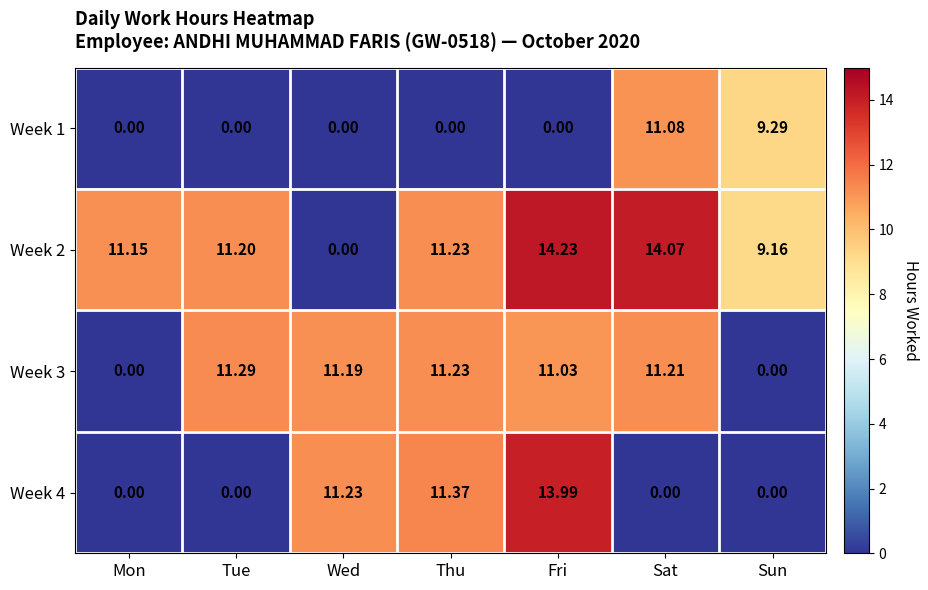

Which label corresponds to the largest value in the chart?

Fri